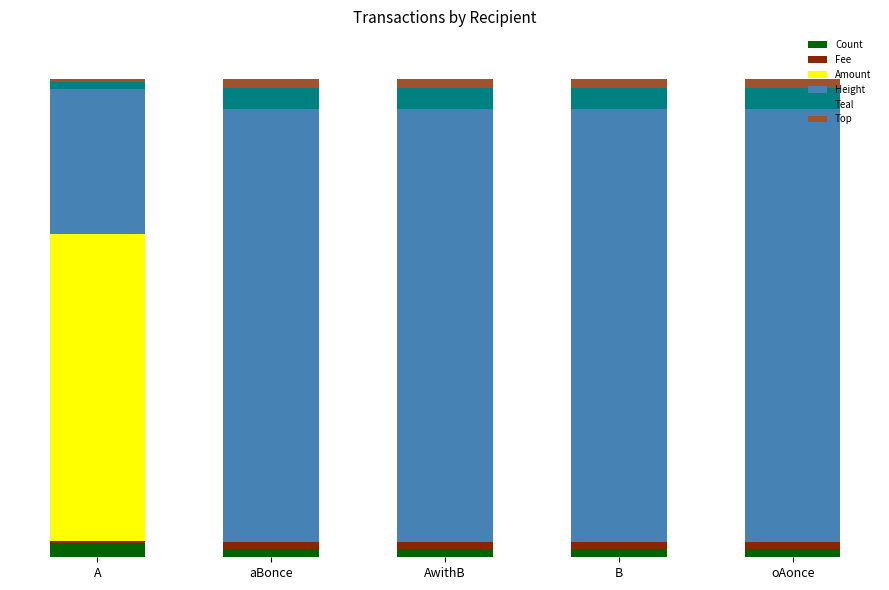

Are the bars horizontal?

No